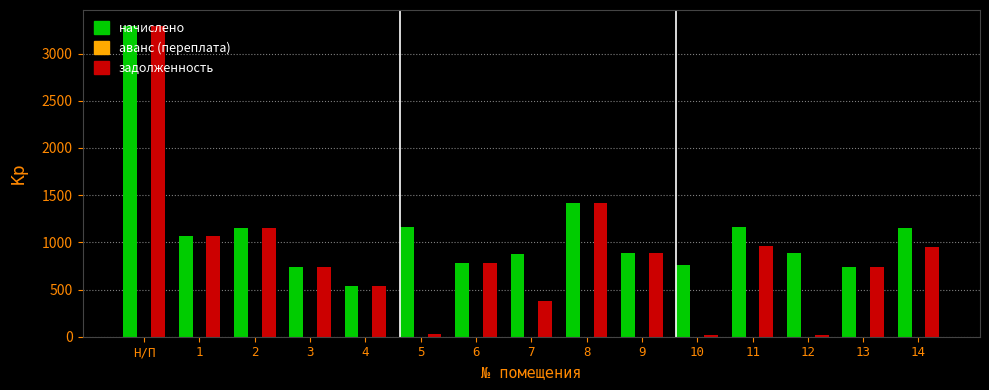

What is the spread (max minus min) of values at 9?

887.6